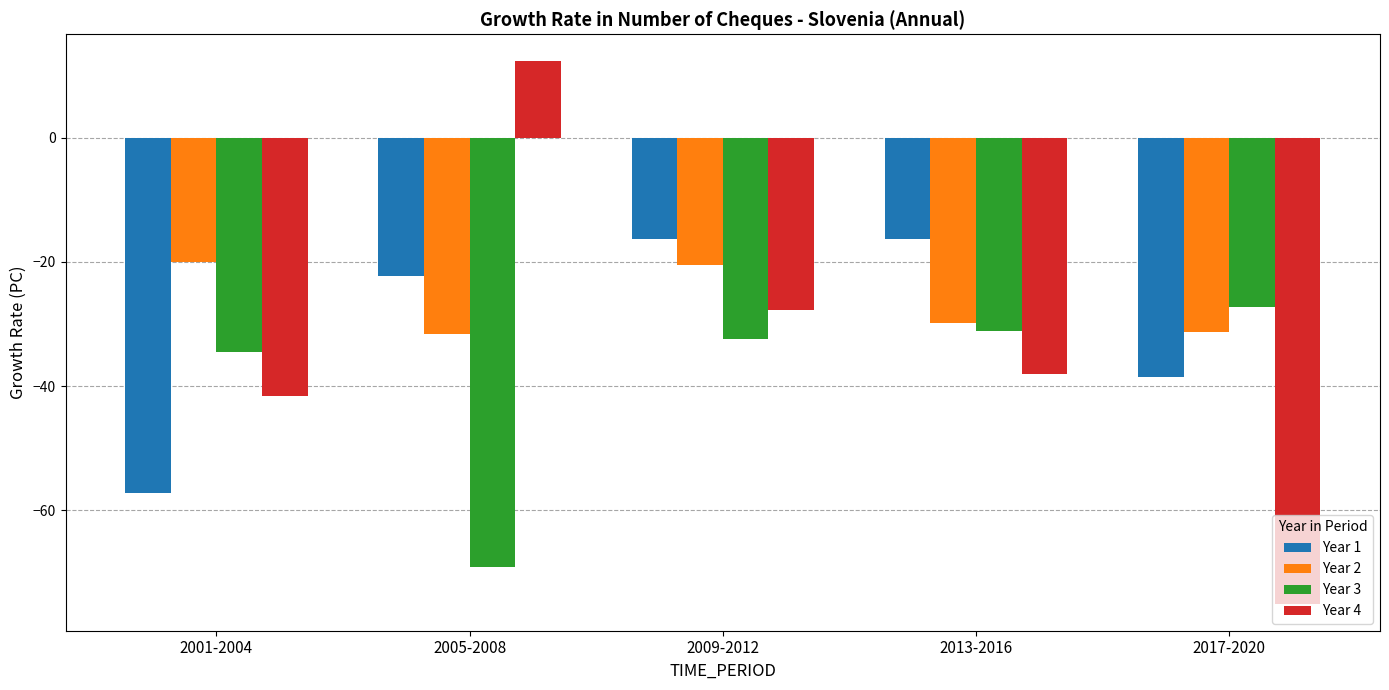

What is the maximum value for Year 4?

12.3